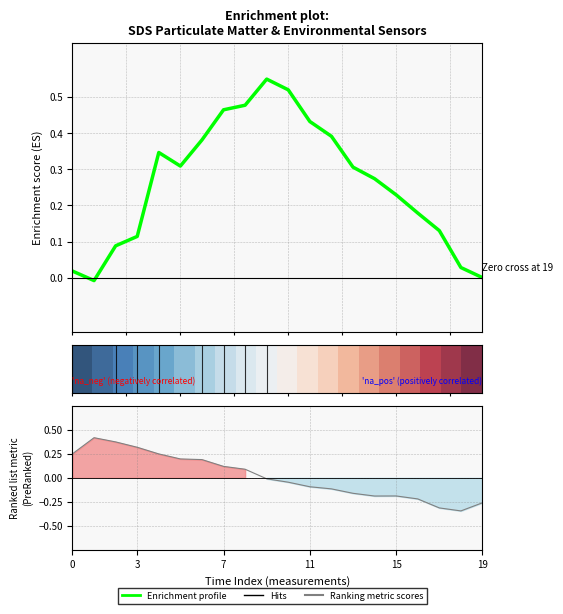

What is the smallest value displayed?

-0.3